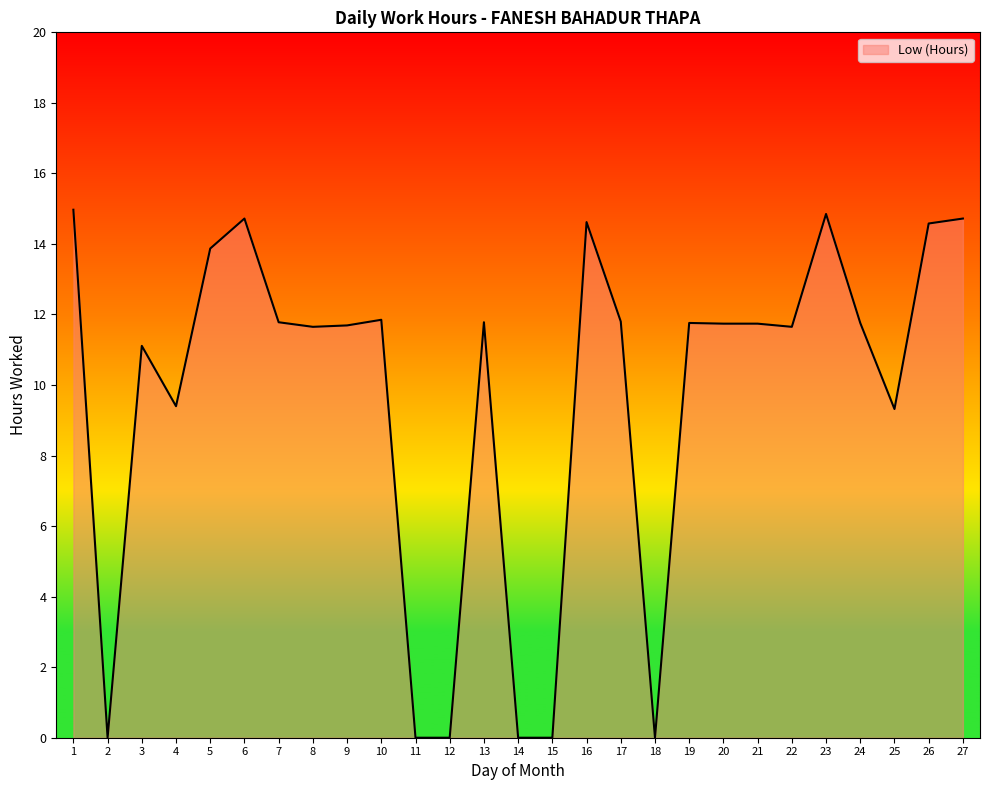

What is the greatest value displayed?

15.0